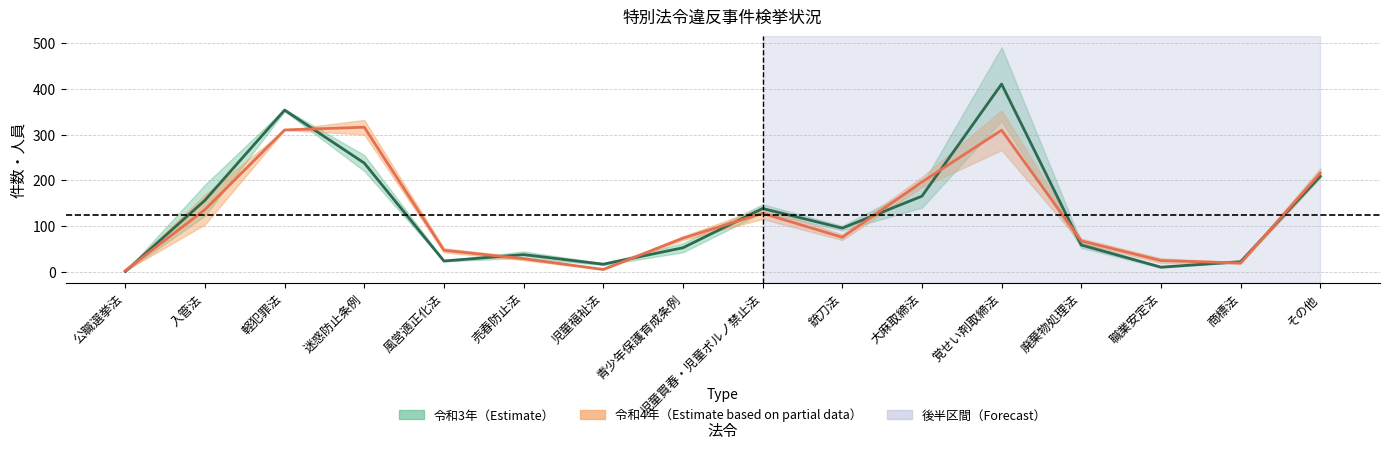

Where does the 令和4年_取締件数 series first go above 75?

入管法